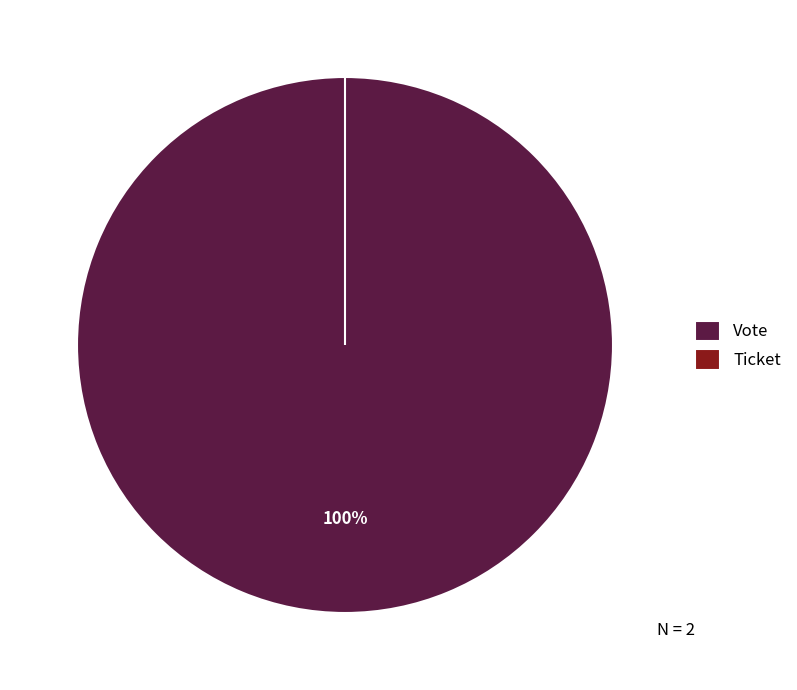

Rank the categories by value from lowest to highest.

Ticket, Vote